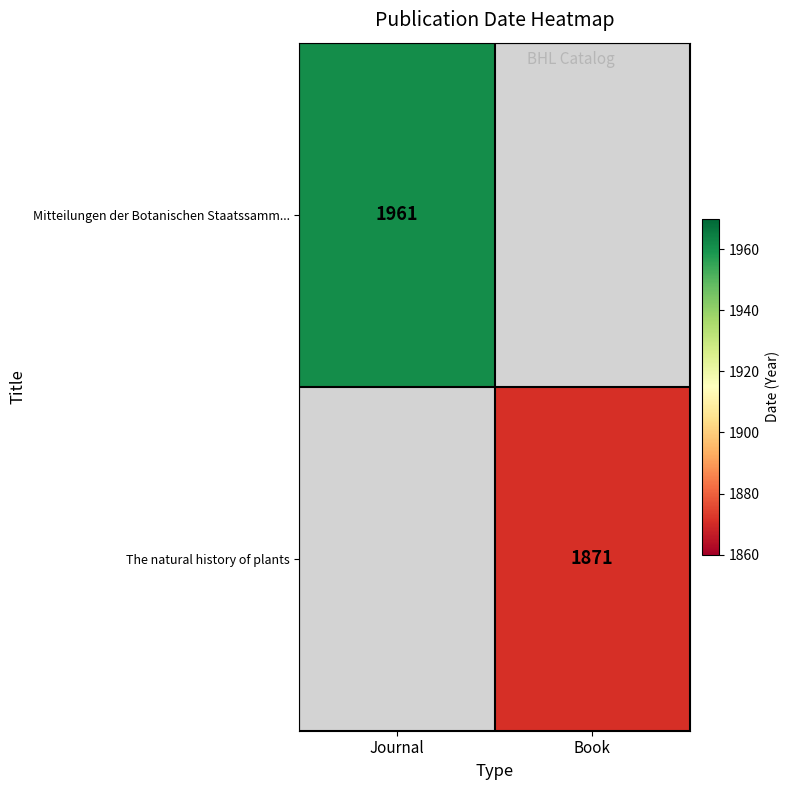

The value of Mitteilungen der Botanischen Staatssamm... at Journal is 2869.0. True or false?

False